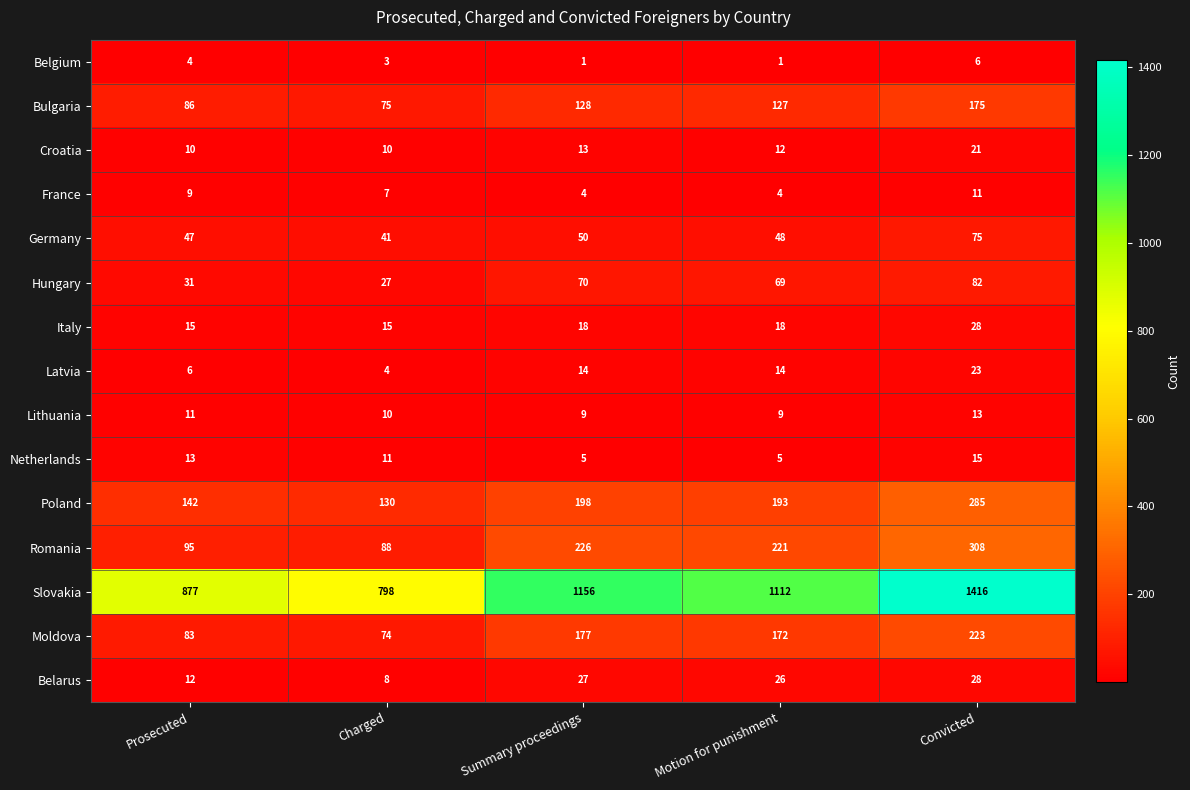

The value of Poland at Summary proceedings is 198. True or false?

True